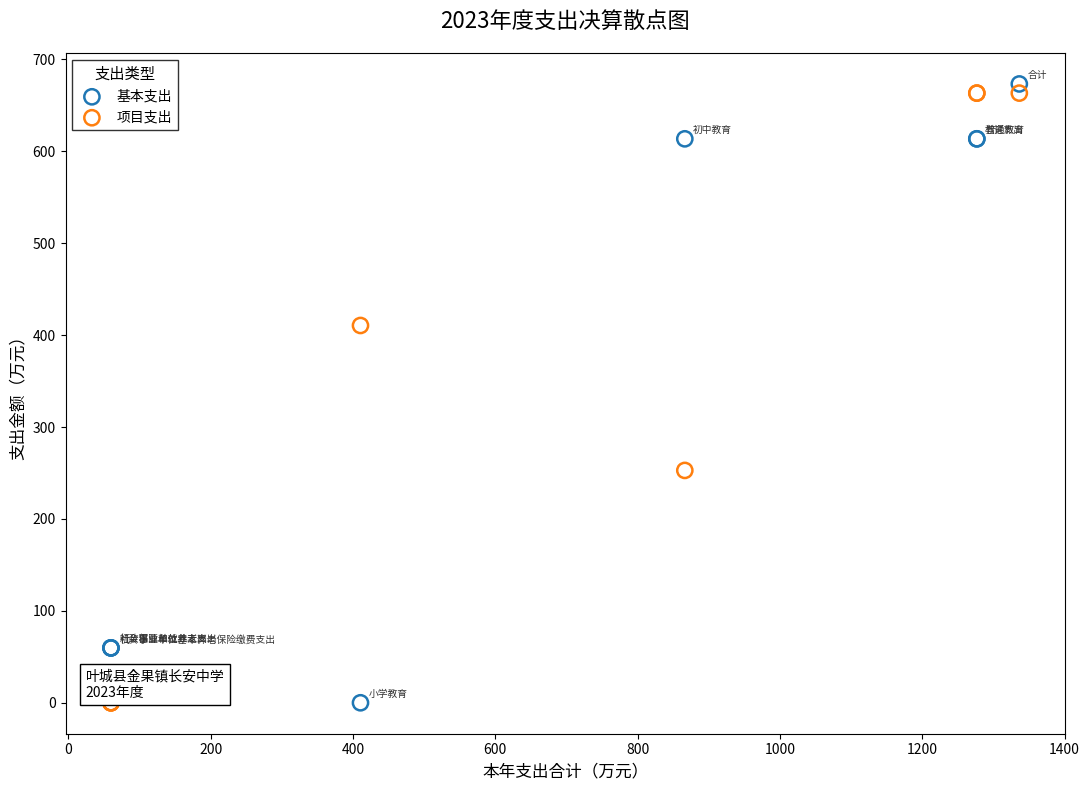

In the 基本支出 series, what Y value is closest to 336?

59.7